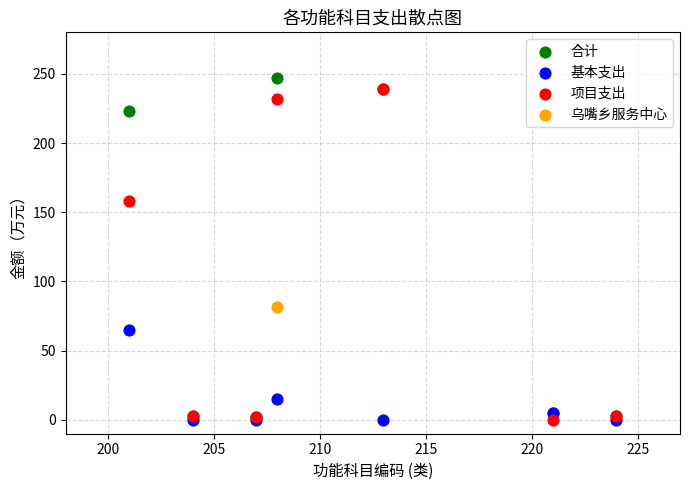

What are all the series names shown in the legend?

合计, 基本支出, 项目支出, 乌嘴乡服务中心